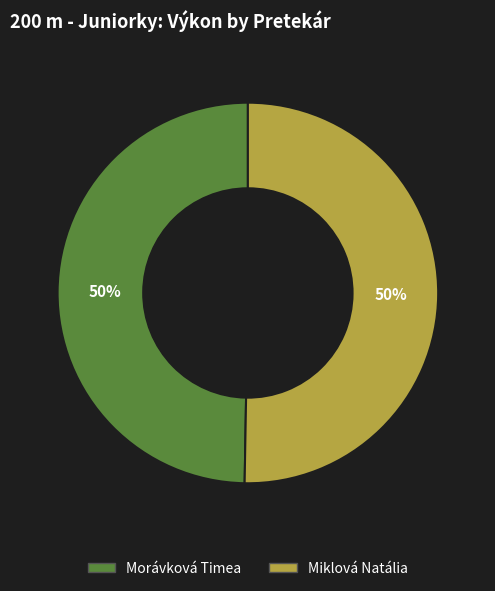

Count the number of slices in the pie.

2